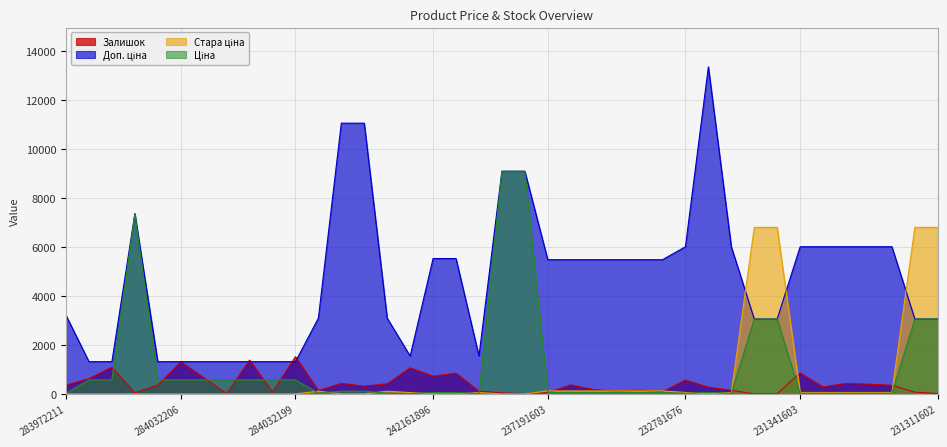

What is the label of the 30th point from the left?

232781634